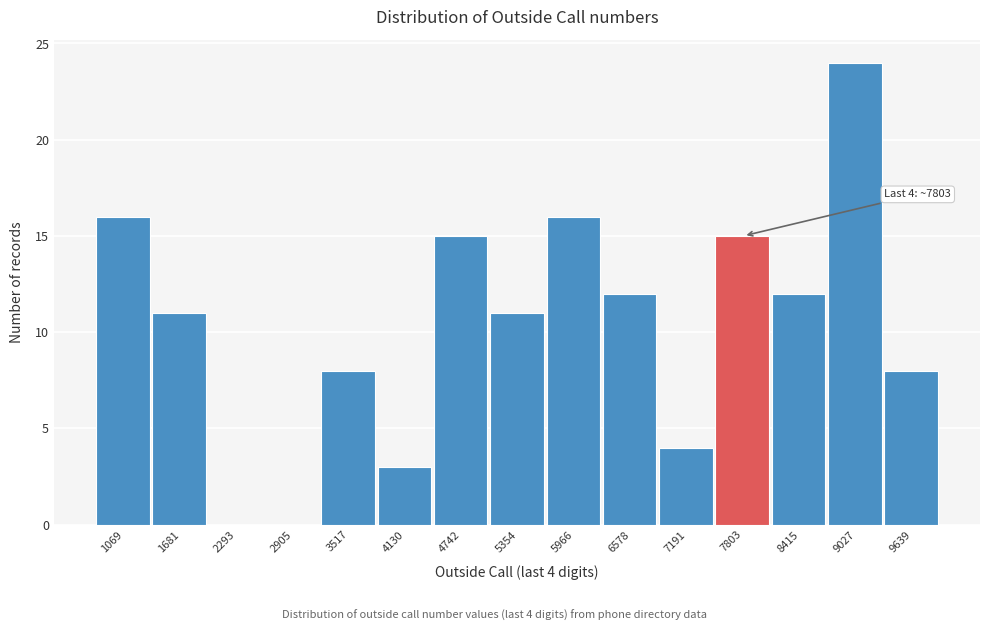

Which range on the x-axis has the tallest bar?

8700 to 9300